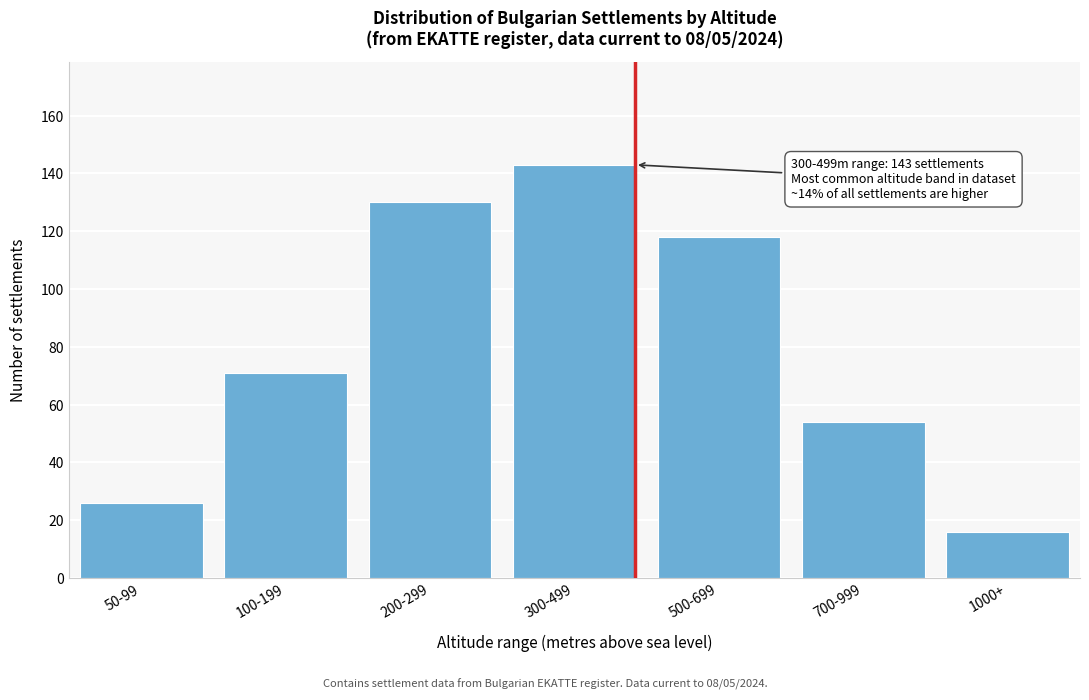

Reading left to right, transcribe all the data shown in this chart.

50-99=26	100-199=71	200-299=130	300-499=143	500-699=118	700-999=54	1000+=16